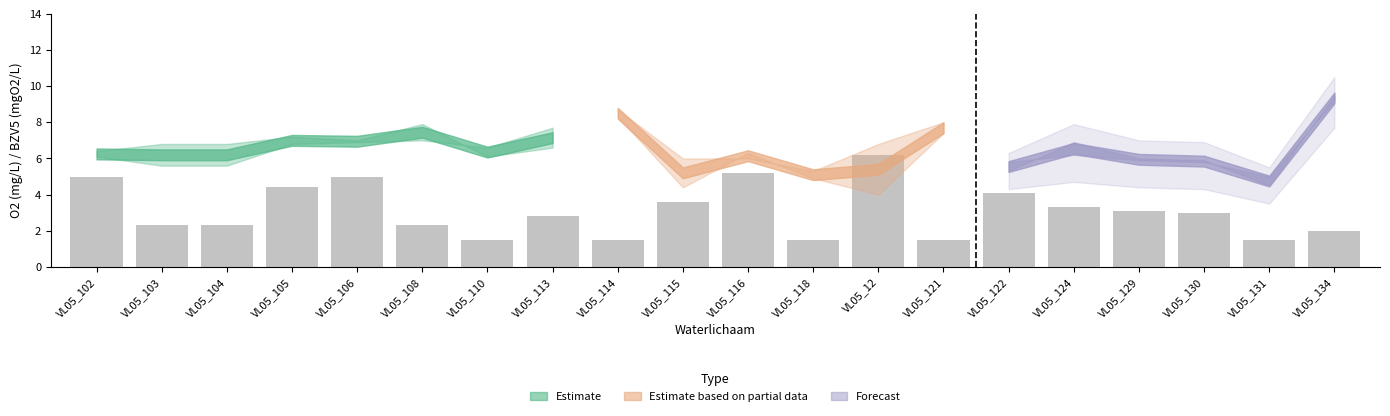

How many data points in 2015_O2 are above 6?

13